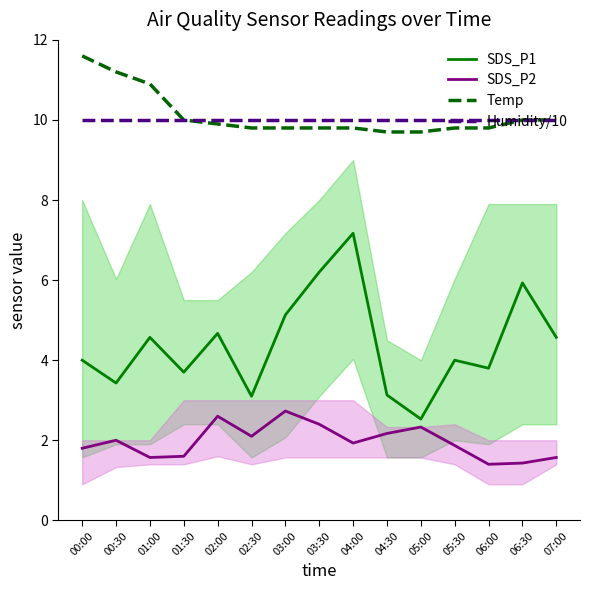

How many interior local valleys does the SDS_P2 series have?

4